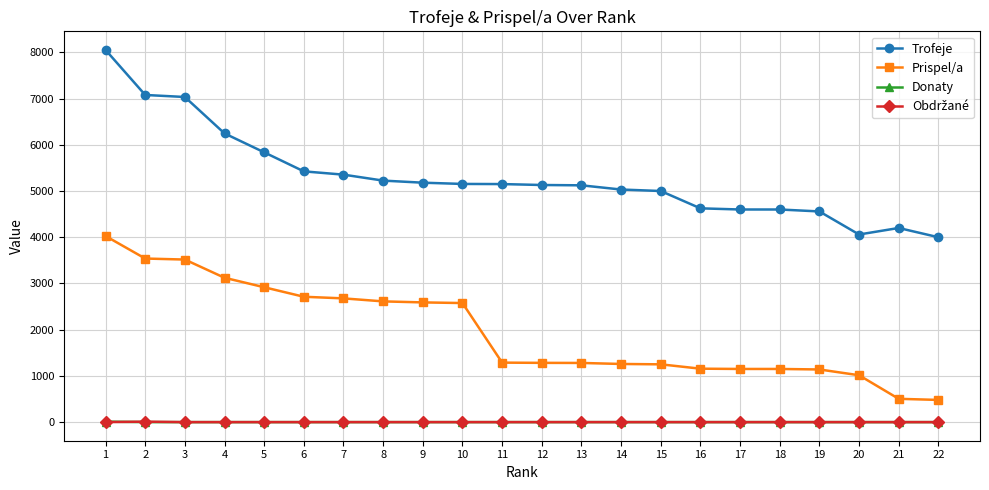

True or false: Trofeje and Donaty cross at least once.

False